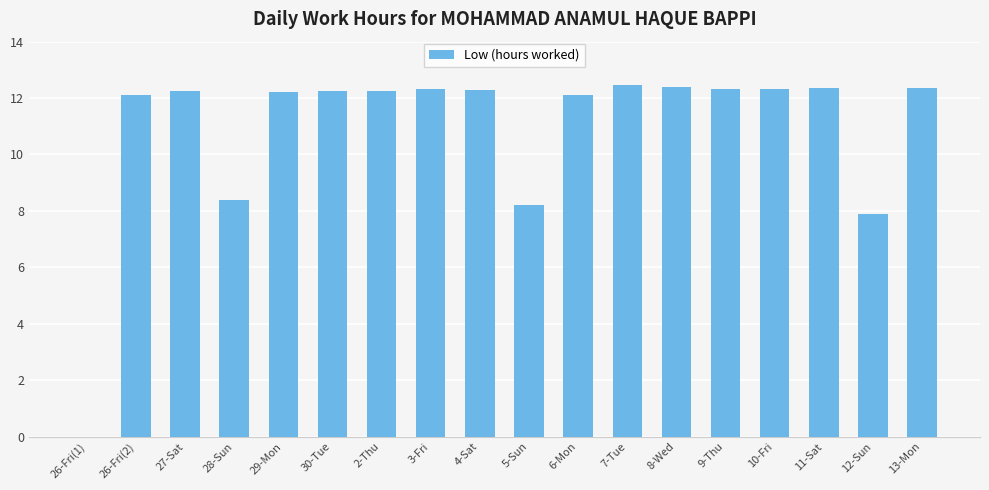

Between 28-Sun and 12-Sun, which is larger?

28-Sun